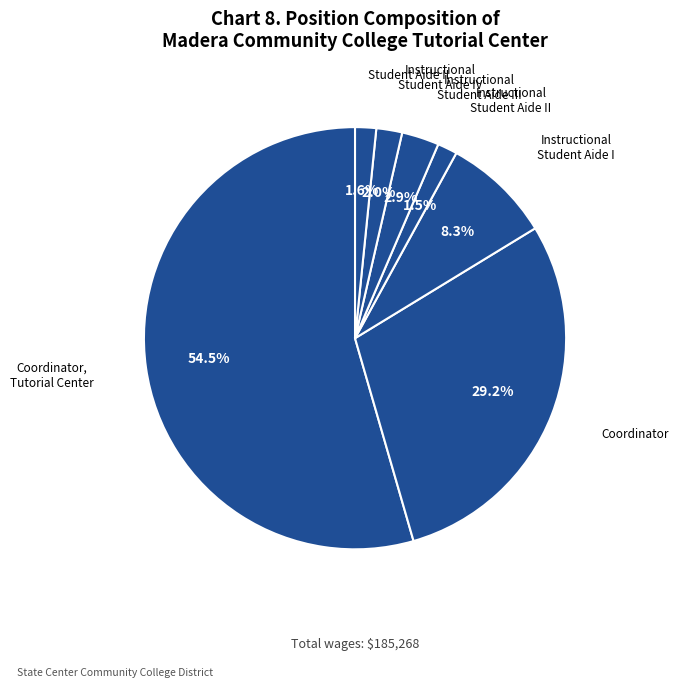

Rank the categories by value from lowest to highest.

Instructional Student Aide II, Student Aide II, Instructional Student Aide IV, Instructional Student Aide III, Instructional Student Aide I, Coordinator, Coordinator, Tutorial Center